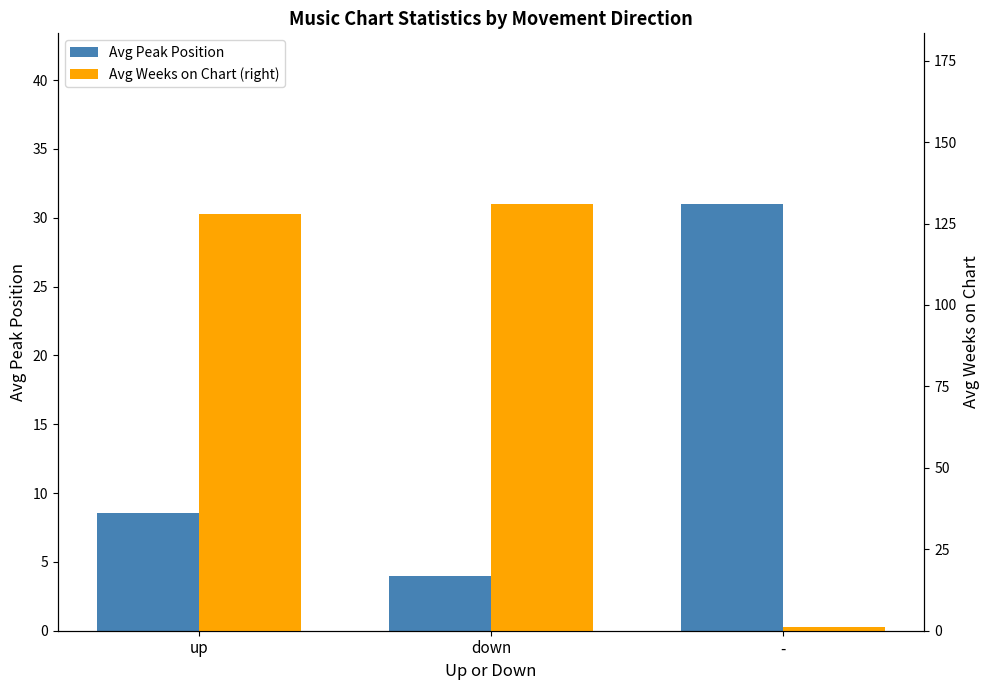

Between down and -, which is larger?

-